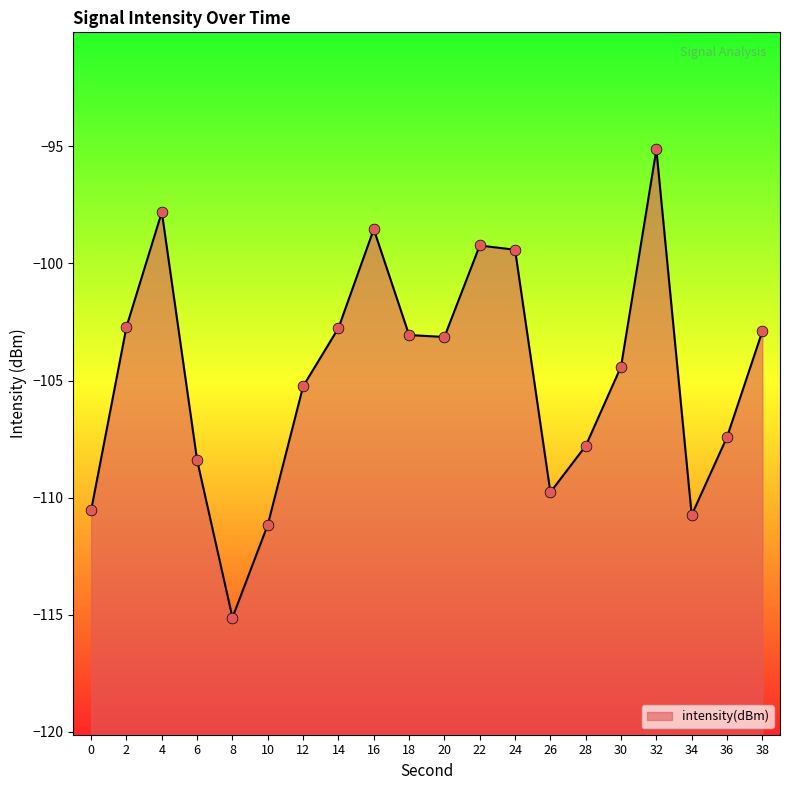

Between 12 and 36, which is larger?

12